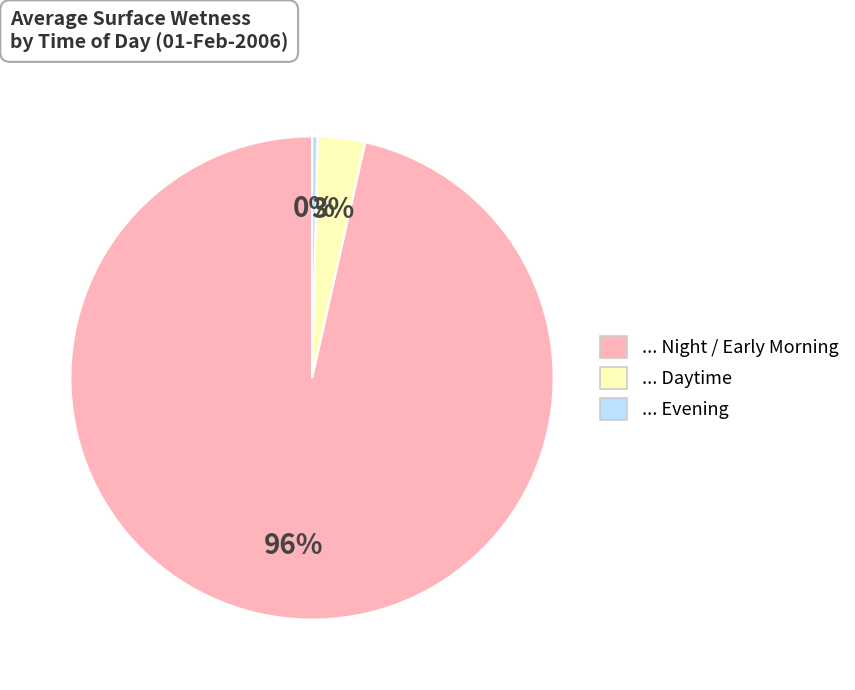

How many slices are in this pie chart?

3